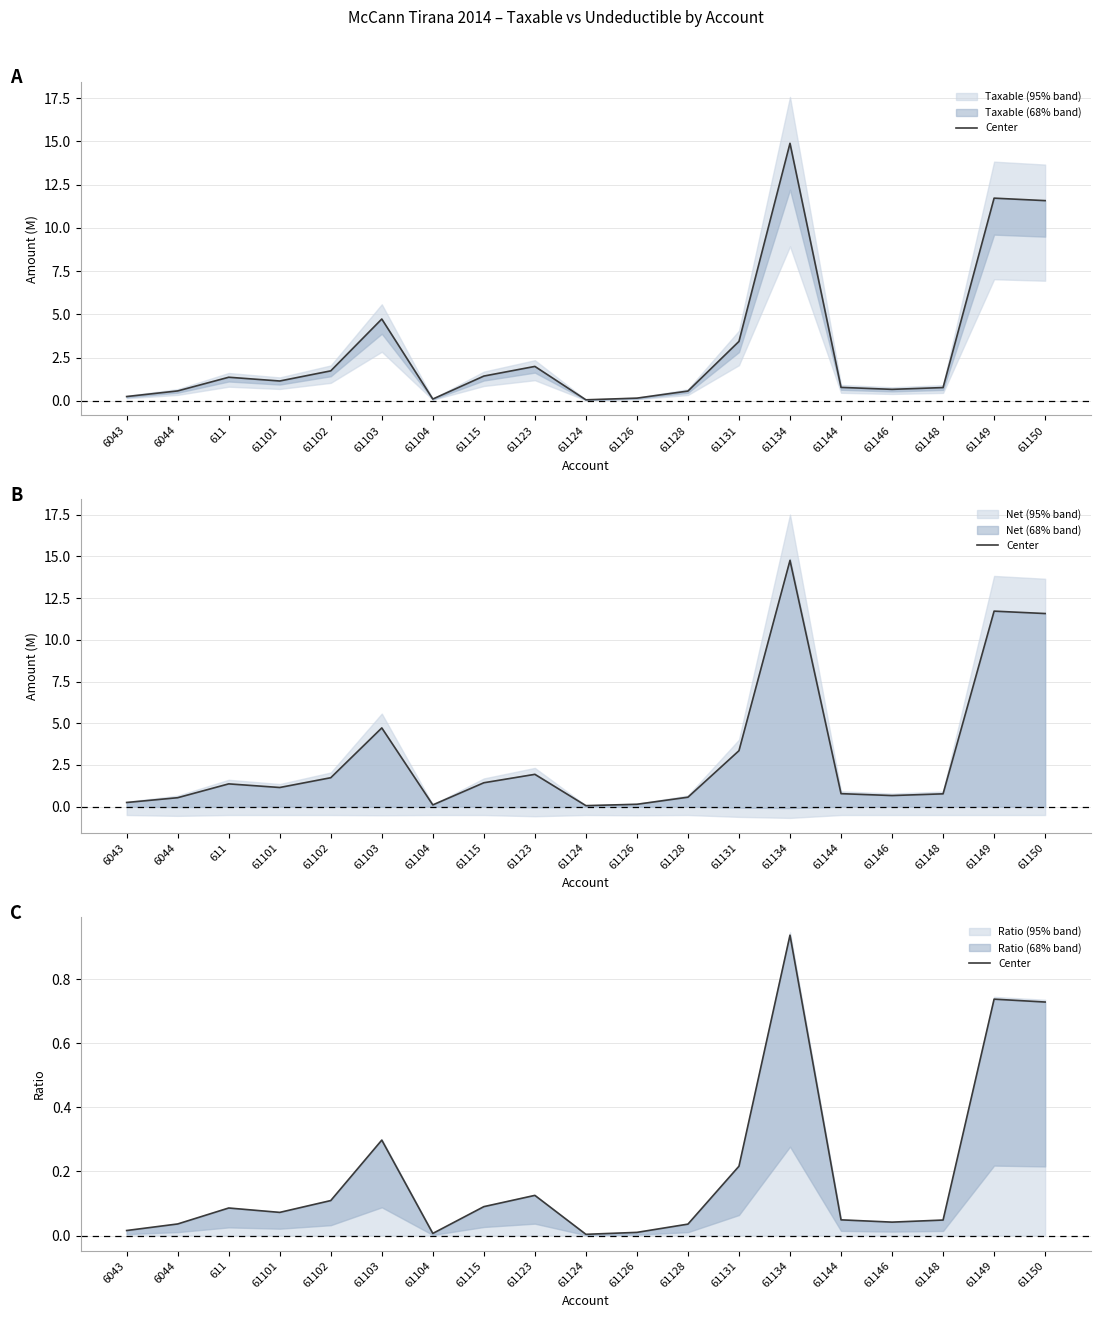

Reading left to right, what are all the values shown in this chart?

0.0	0.0	0.1	0.1	0.1	0.3	0.0	0.1	0.1	0.0	0.0	0.0	0.2	0.9	0.0	0.0	0.0	0.7	0.7